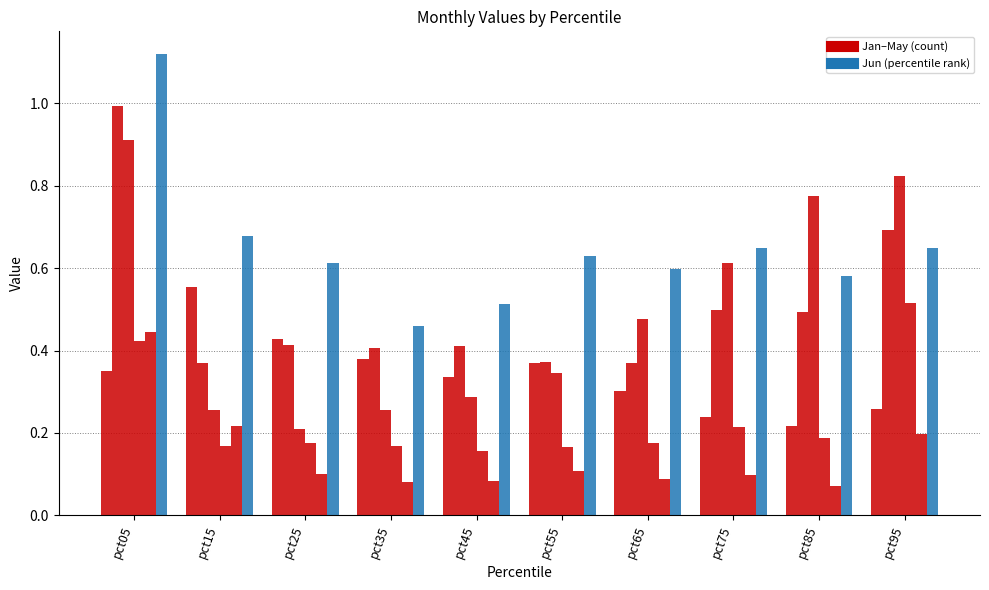

How many categories are shown in the chart?

10